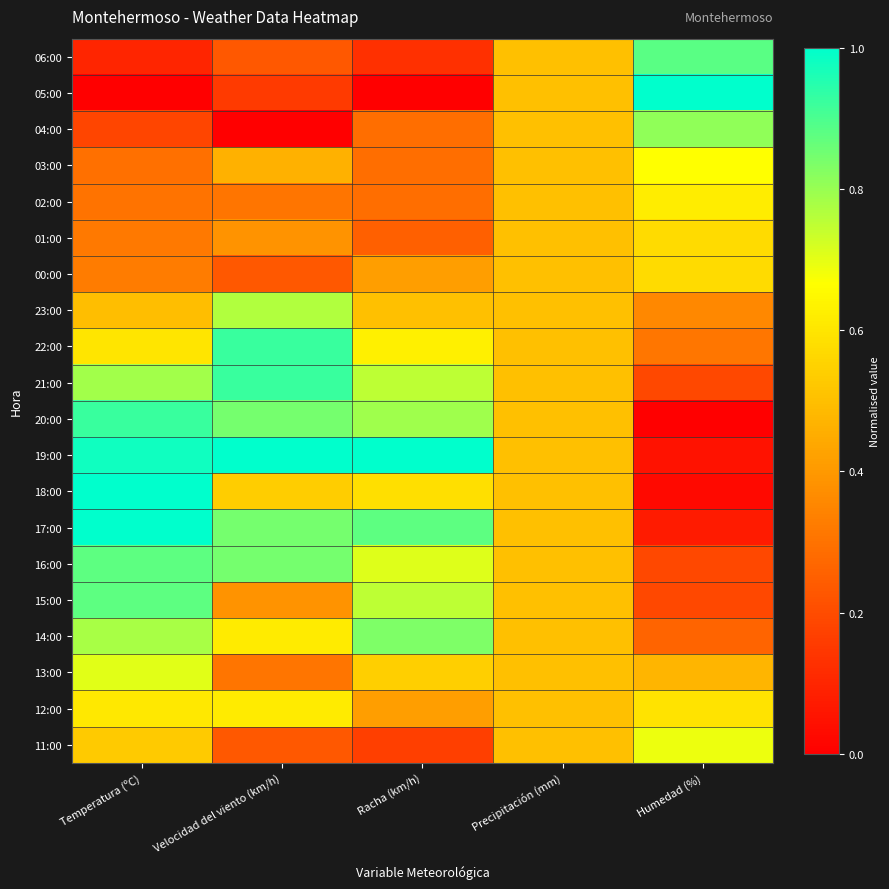

At which category is the sum across all series the highest?

Temperatura (ºC)